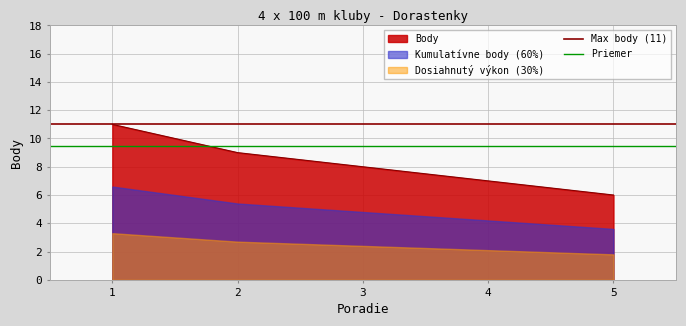

At which label does Body reach its minimum?

5